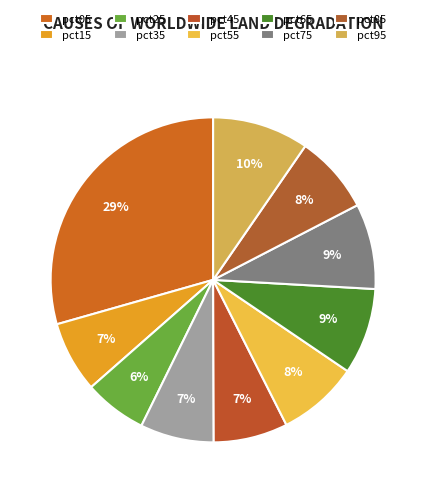

Count the number of slices in the pie.

10